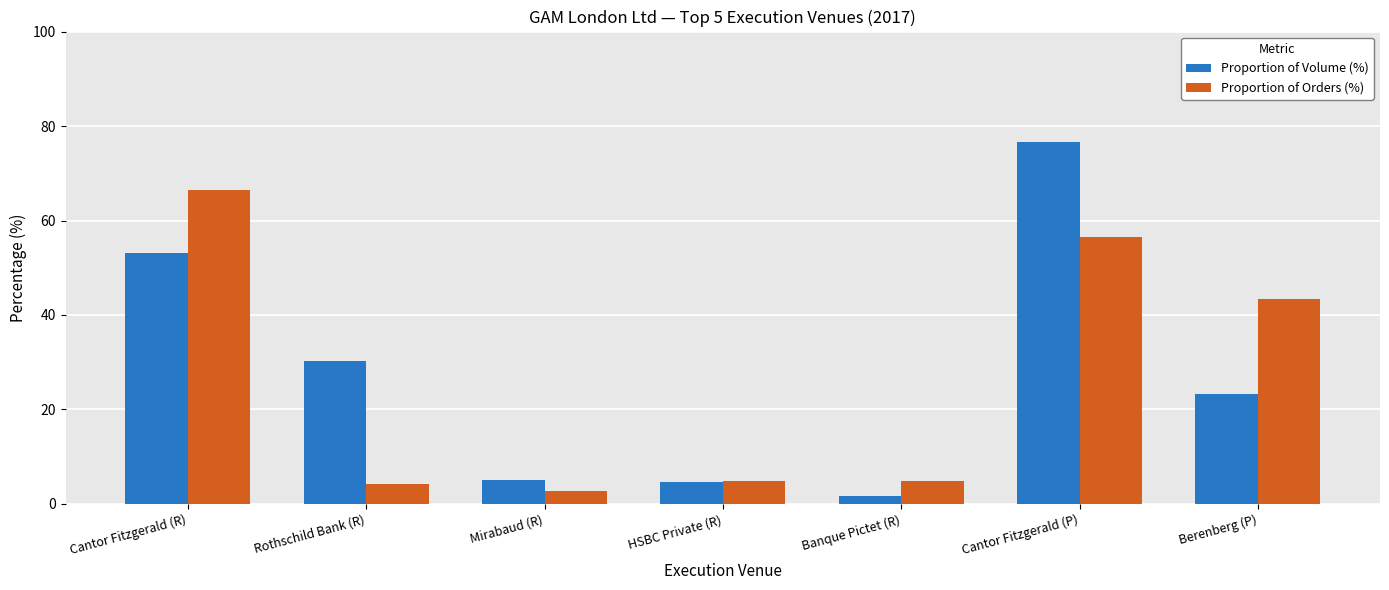

How many data points in Proportion of Volume (%) are less than 23?

3